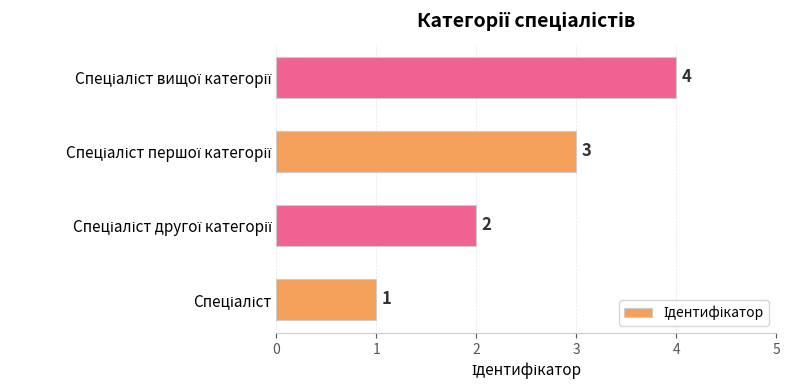

What is the difference between the maximum and minimum values?

3